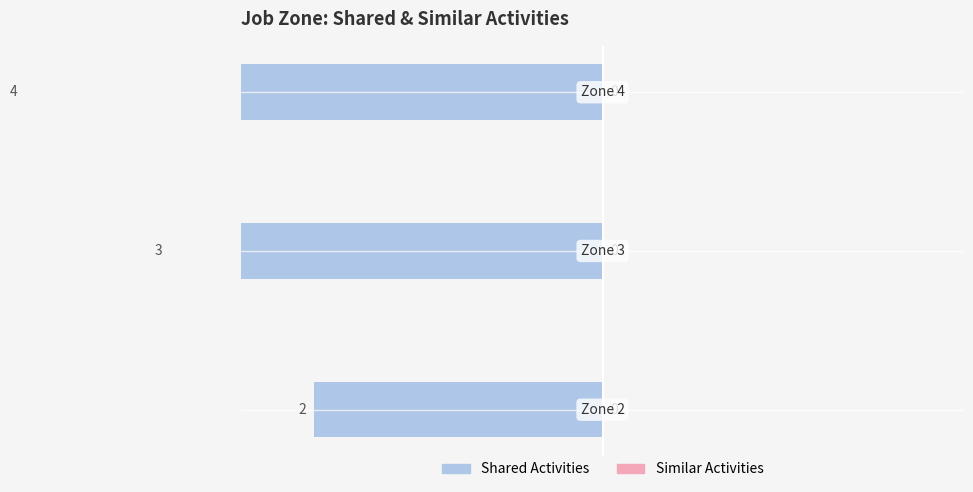

At −1, list the series in order from largest to smallest.

Similar Activities, Shared Activities